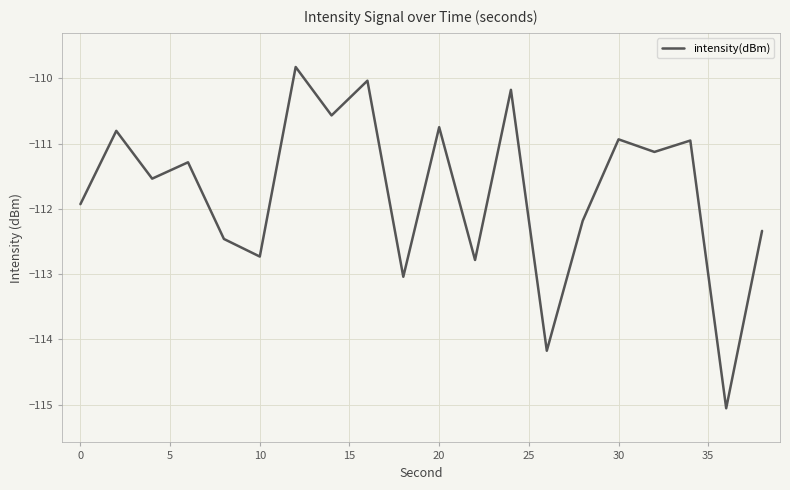

What is the difference between the maximum and minimum values?

5.2